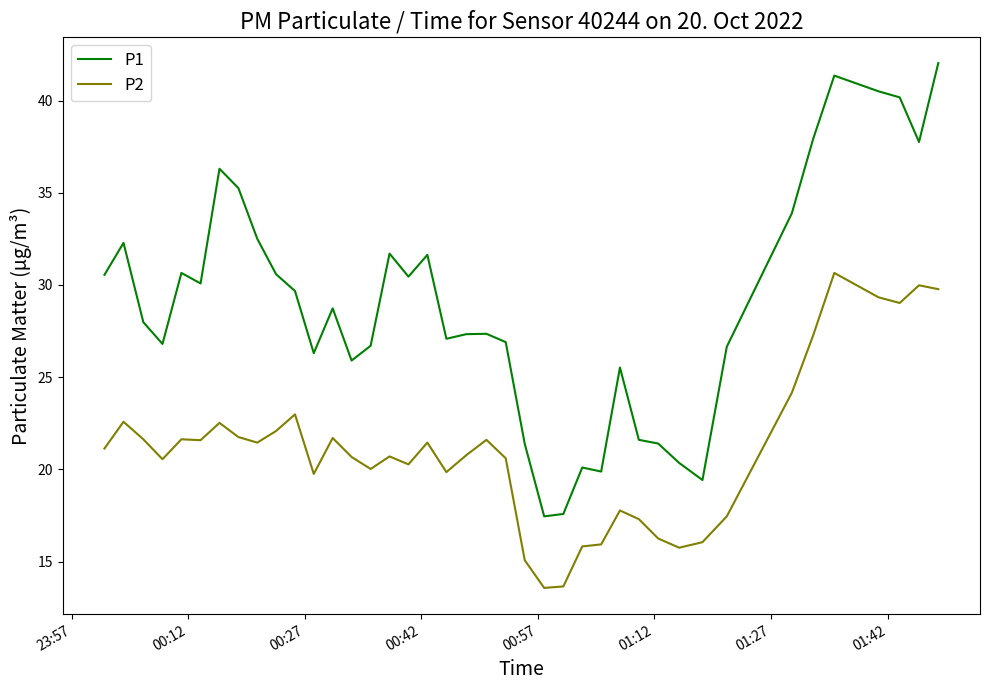

True or false: P2 and P1 intersect in this chart.

False